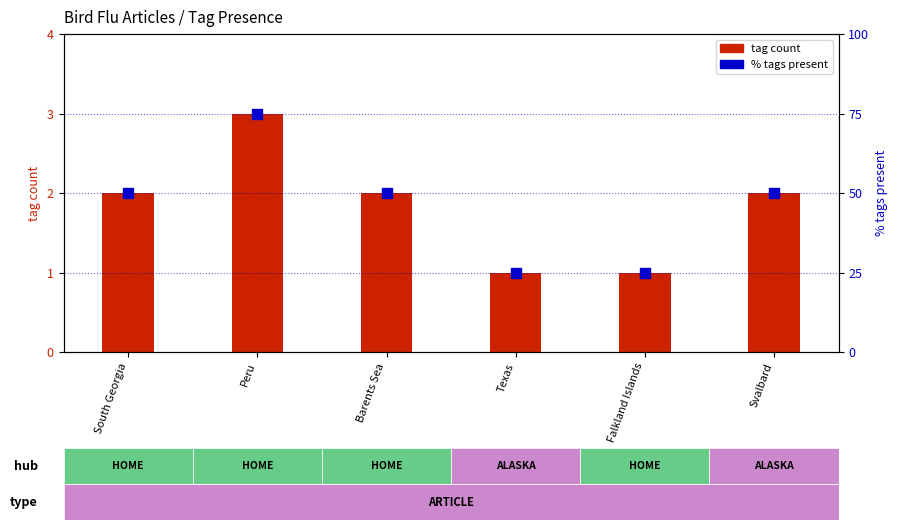

Which series has the largest Y range (max minus min)?

% tags present